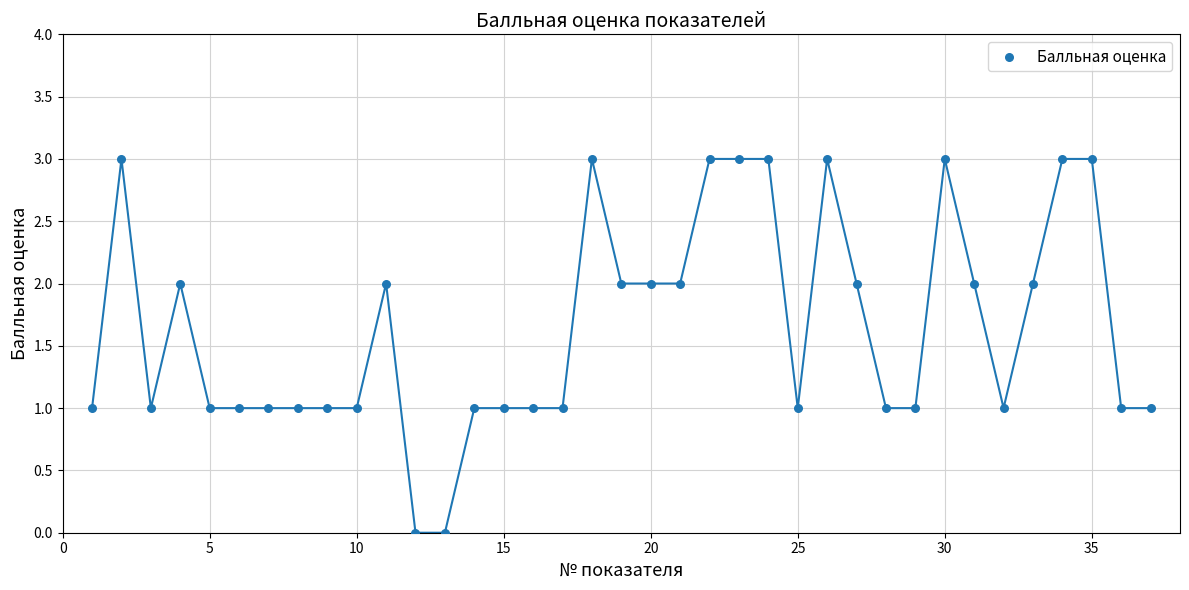

What is the range of Y values (max minus min)?

3